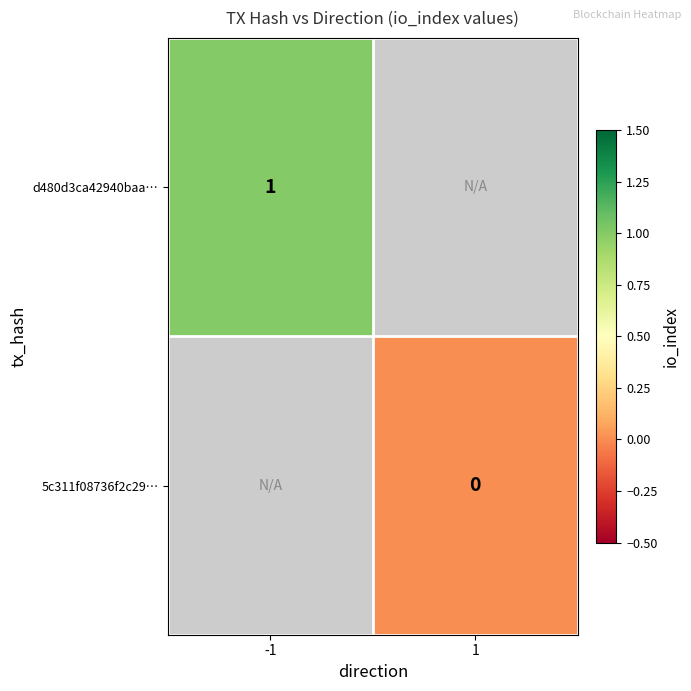

Which has a higher value, 1 or -1?

-1